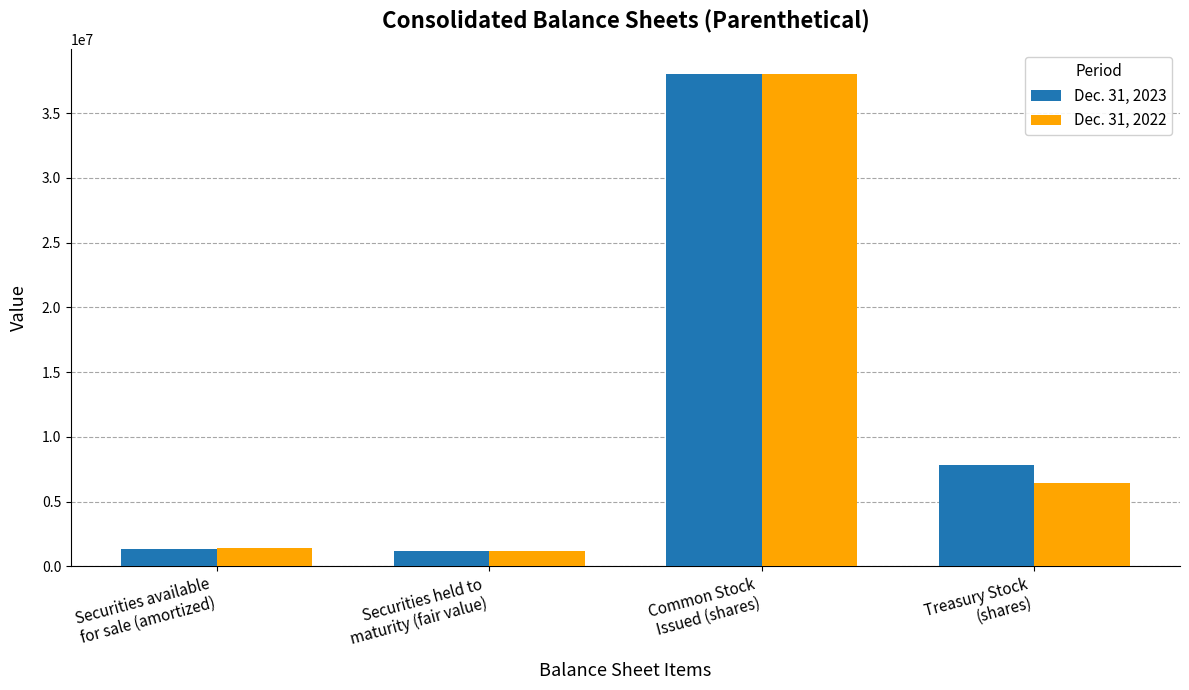

At how many categories does at least one series exceed 34227009?

1